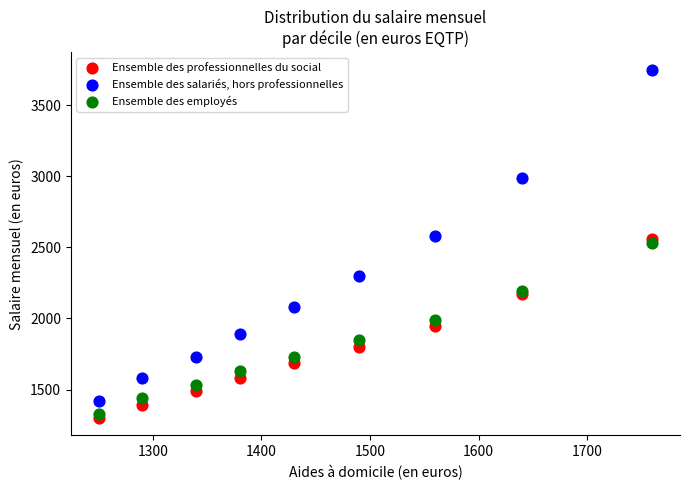

Which series contains the highest Y value?

Ensemble des salariés, hors professionnelles